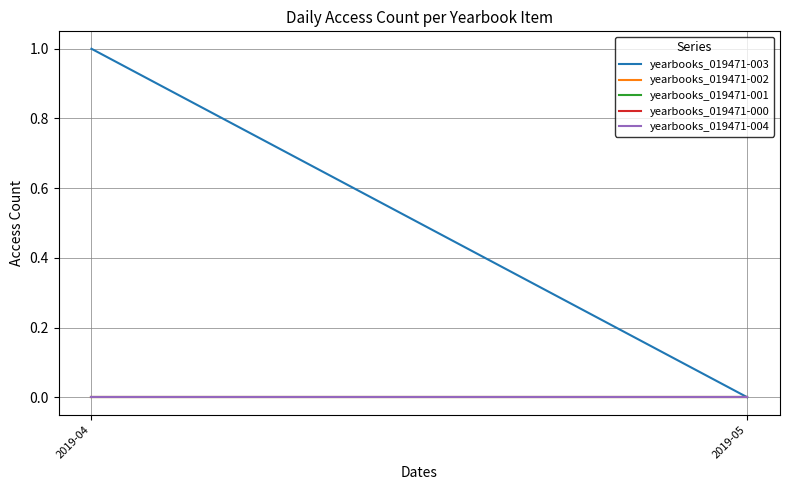

Reading left to right, list all the values displayed in this chart.

yearbooks_019471-003: 1	0
yearbooks_019471-002: 0	0
yearbooks_019471-001: 0	0
yearbooks_019471-000: 0	0
yearbooks_019471-004: 0	0